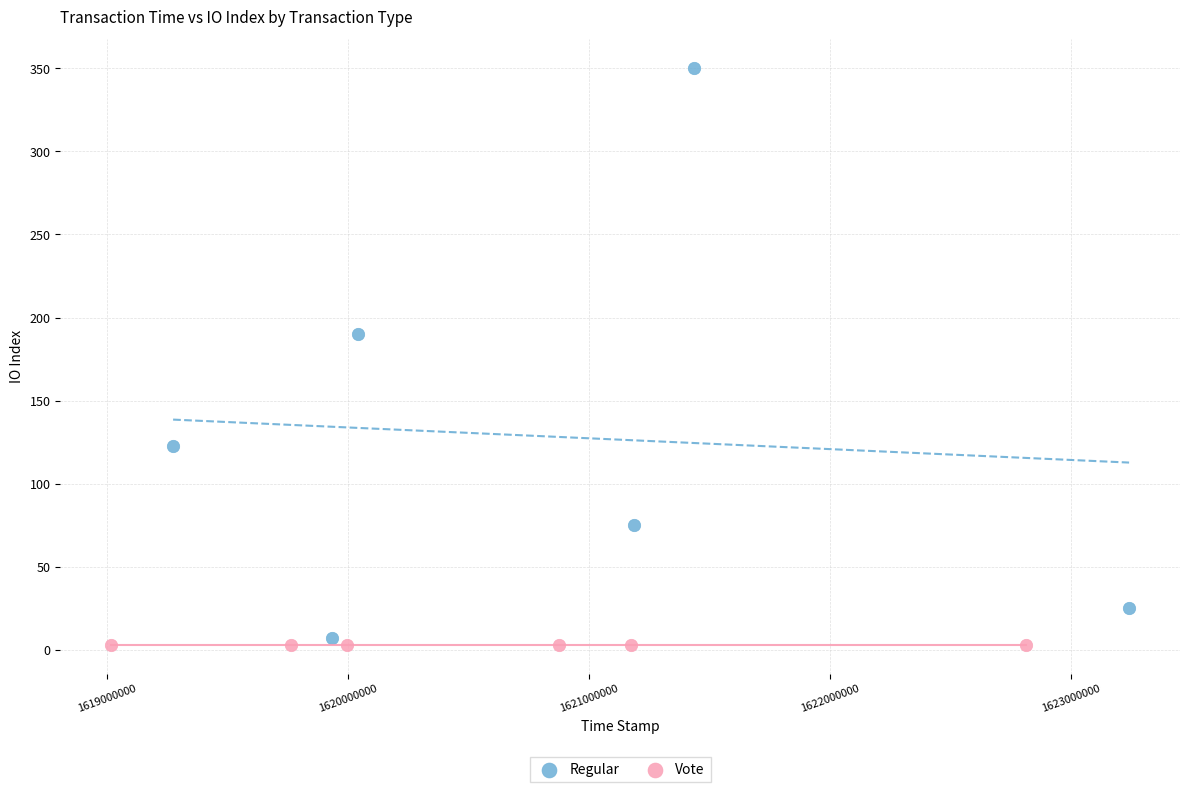

Which series contains the lowest Y value?

Vote